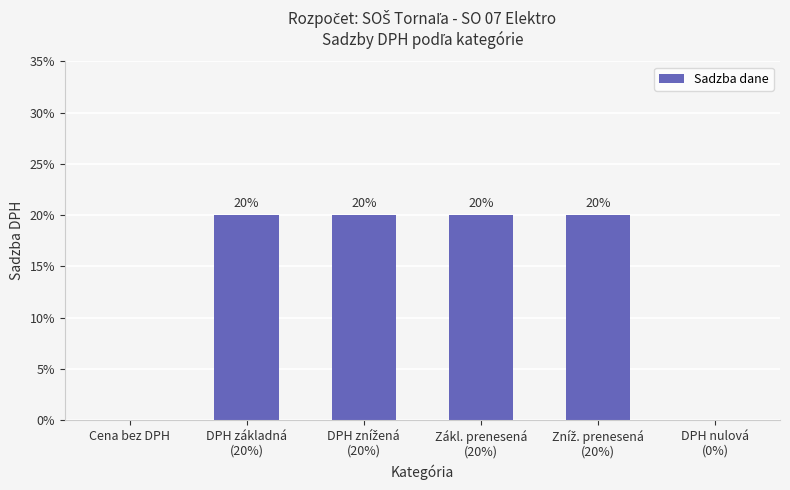

The value at Zníž. prenesená
(20%) is 0.2. True or false?

True